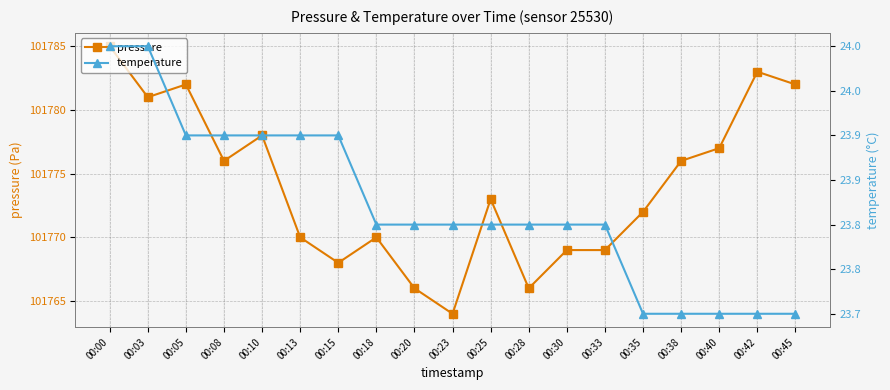

Reading left to right, extract all data points from this chart.

pressure: 00:00=101785.0	00:03=101781.0	00:05=101782.0	00:08=101776.0	00:10=101778.0	00:13=101770.0	00:15=101768.0	00:18=101770.0	00:20=101766.0	00:23=101764.0	00:25=101773.0	00:28=101766.0	00:30=101769.0	00:33=101769.0	00:35=101772.0	00:38=101776.0	00:40=101777.0	00:42=101783.0	00:45=101782.0
temperature: 00:00=24.0	00:03=24.0	00:05=23.9	00:08=23.9	00:10=23.9	00:13=23.9	00:15=23.9	00:18=23.8	00:20=23.8	00:23=23.8	00:25=23.8	00:28=23.8	00:30=23.8	00:33=23.8	00:35=23.7	00:38=23.7	00:40=23.7	00:42=23.7	00:45=23.7